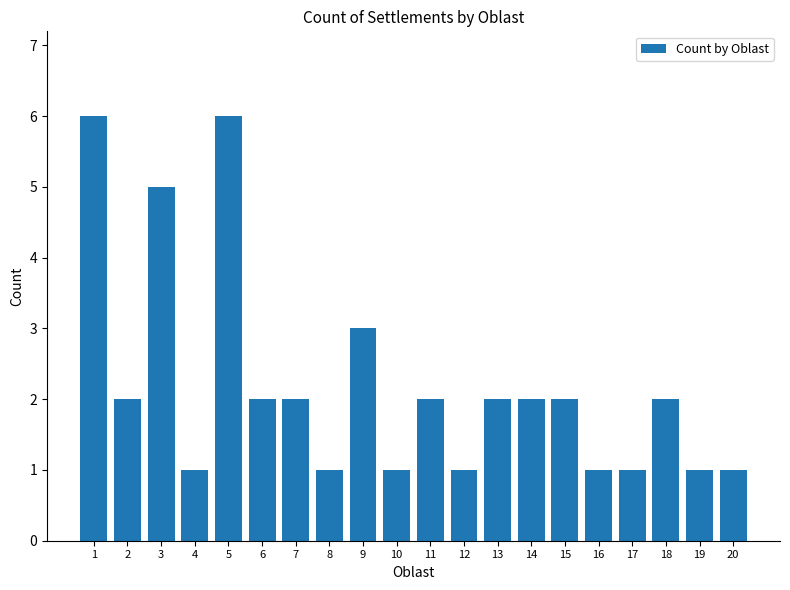

What is the maximum value shown in the chart?

6